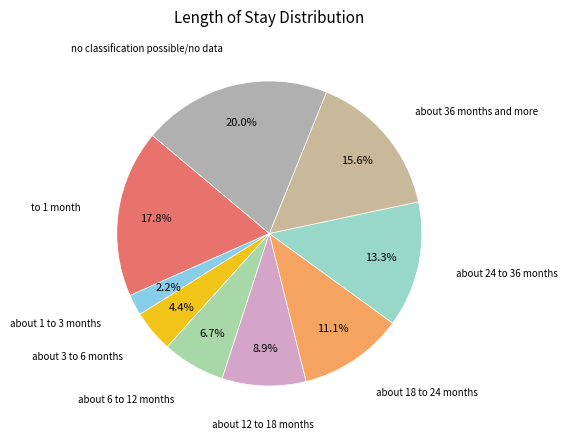

What percentage is NOT represented by about 1 to 3 months?

97.8%